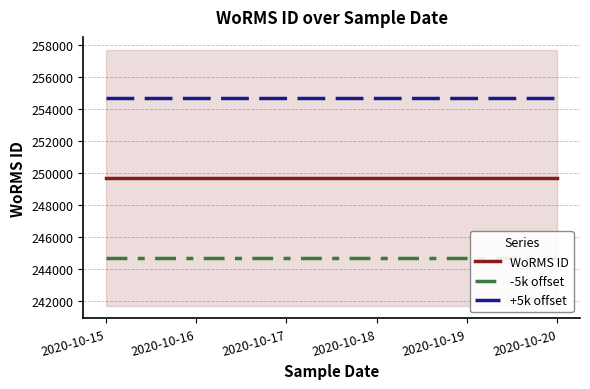

What is the value of the WoRMS ID point at the 1st from the left?

249725